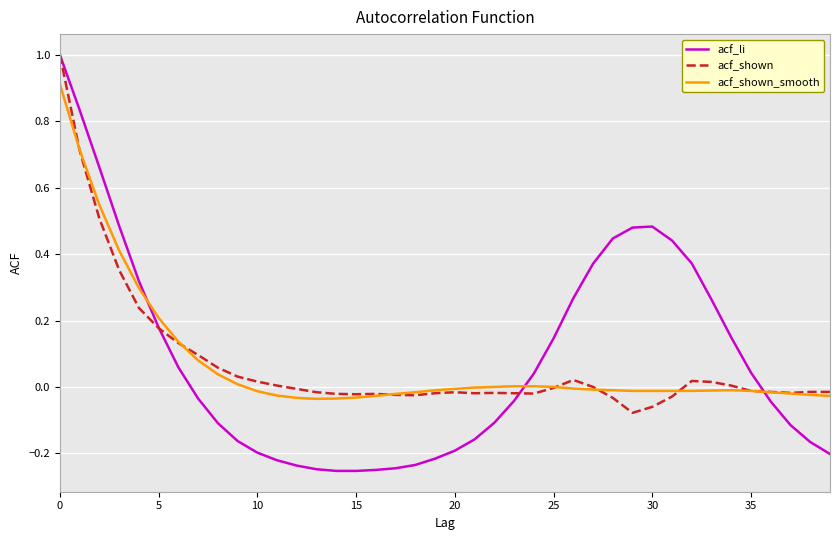

What is the maximum value for acf_li?

1.0